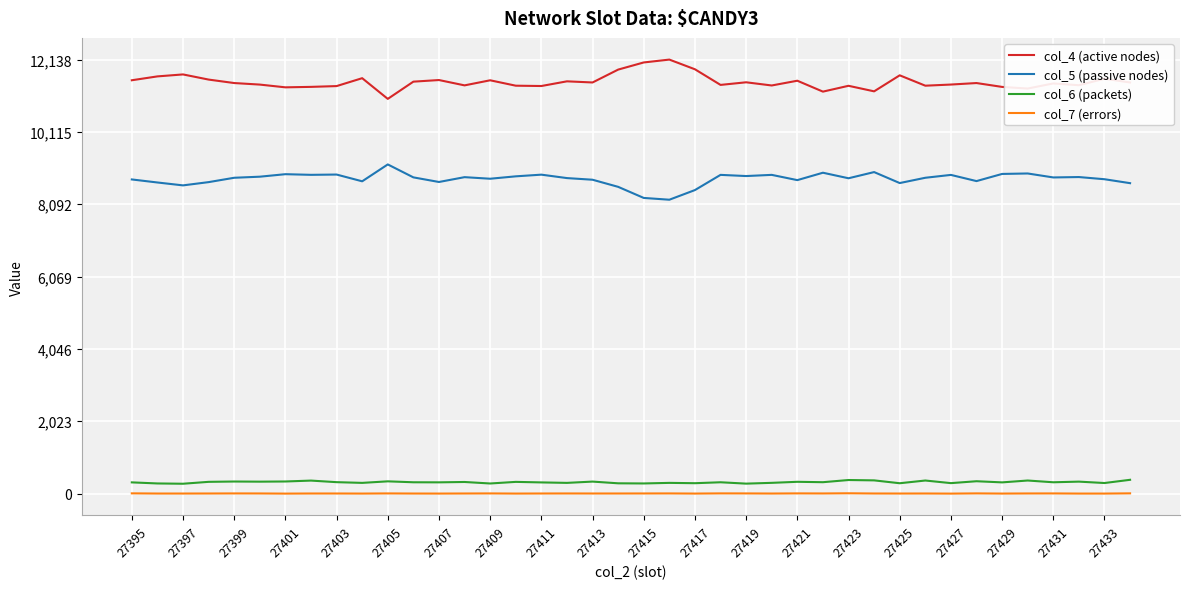

What are all the series names shown in the legend?

col_4 (active nodes), col_5 (passive nodes), col_6 (packets), col_7 (errors)